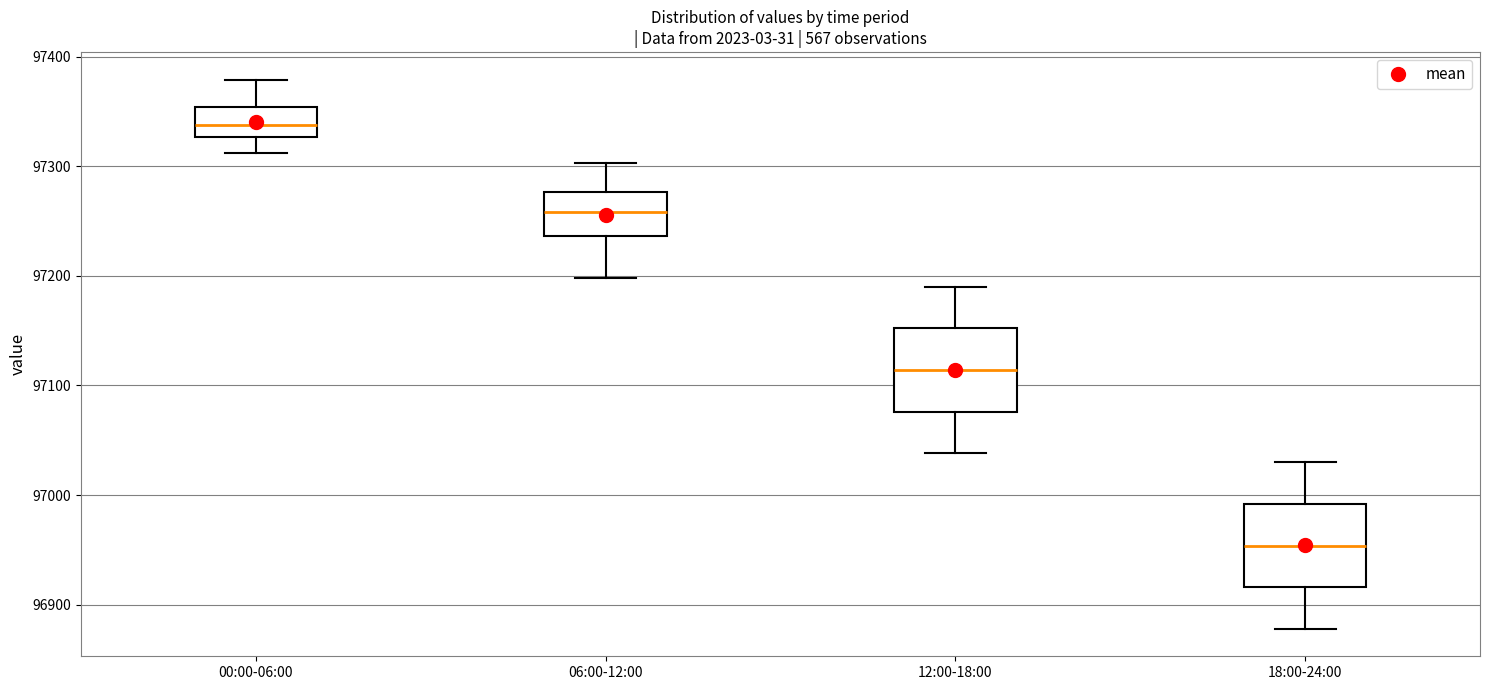

Reading left to right, transcribe this box plot: for each box, give where its median line is, the range the box spans, and where its two whiskers end, as read against the y-axis. The values are not printed on the chart, so give them approximately, as read against the axis.

00:00-06:00: median 97340, box 97330 to 97350, whiskers 97310 to 97380
06:00-12:00: median 97260, box 97240 to 97280, whiskers 97200 to 97300
12:00-18:00: median 97110, box 97080 to 97150, whiskers 97040 to 97190
18:00-24:00: median 96950, box 96920 to 96990, whiskers 96880 to 97030